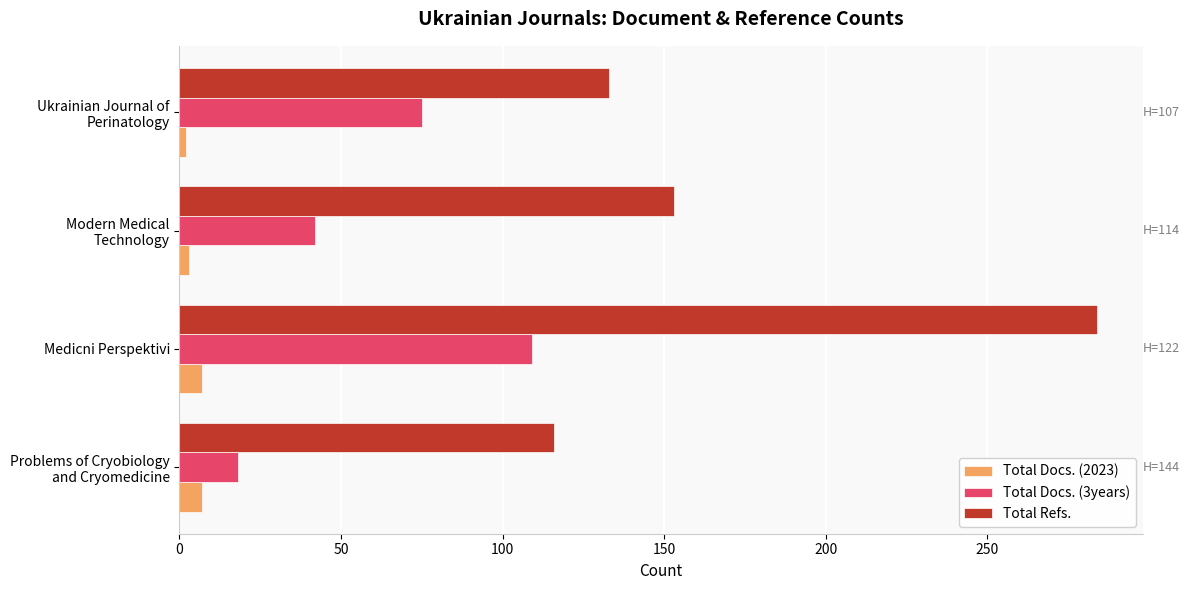

Rank the categories by Total Docs. (3years) value from highest to lowest.

Medicni Perspektivi, Ukrainian Journal of
Perinatology, Modern Medical
Technology, Problems of Cryobiology
and Cryomedicine